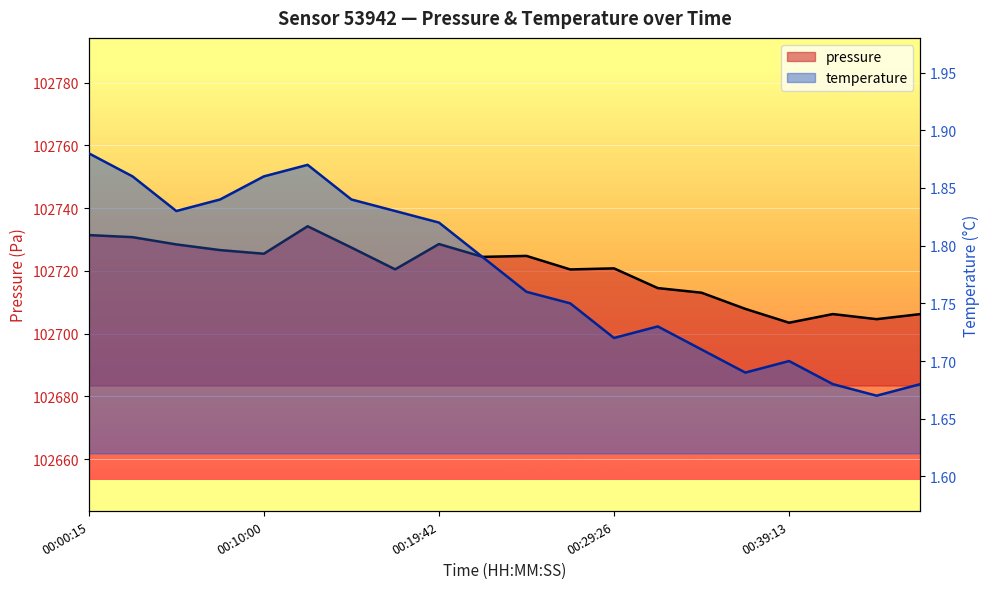

Is it true that temperature equals 0.8 at 00:02:41?

False